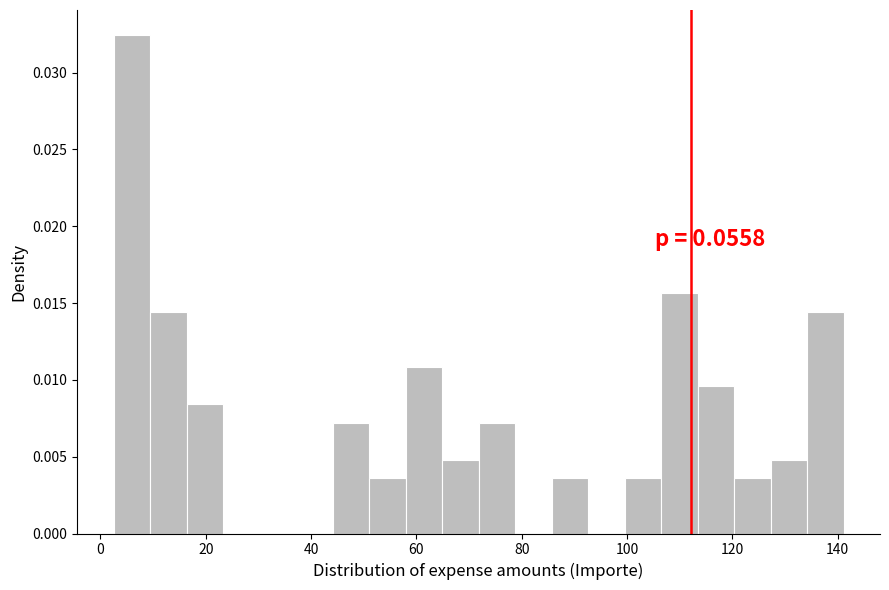

Around what value on the x-axis is the tallest bar? Give the approximate position of its centre, as read against the axis.

6